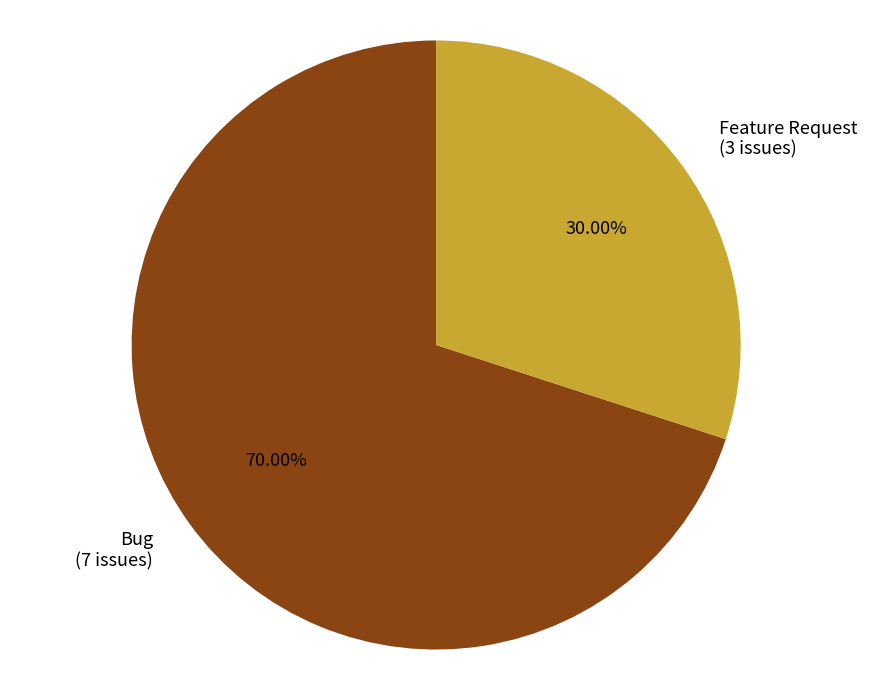

To the nearest percent, what is the average slice percentage?

50%